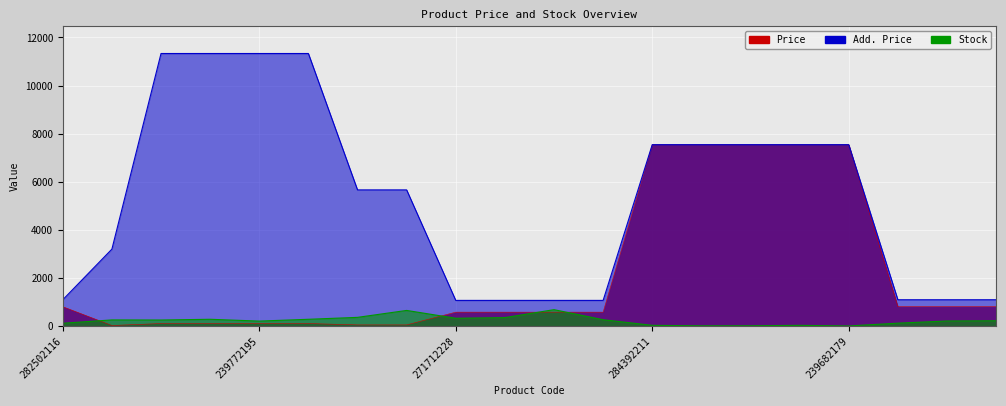

What is the smallest value displayed?

13.0